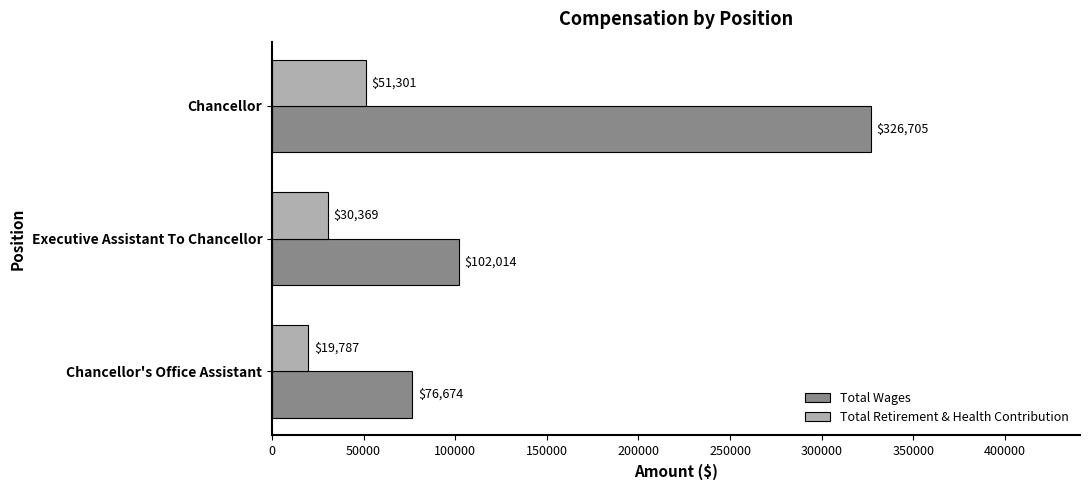

What is the lowest value of the Total Retirement & Health Contribution series?

19787